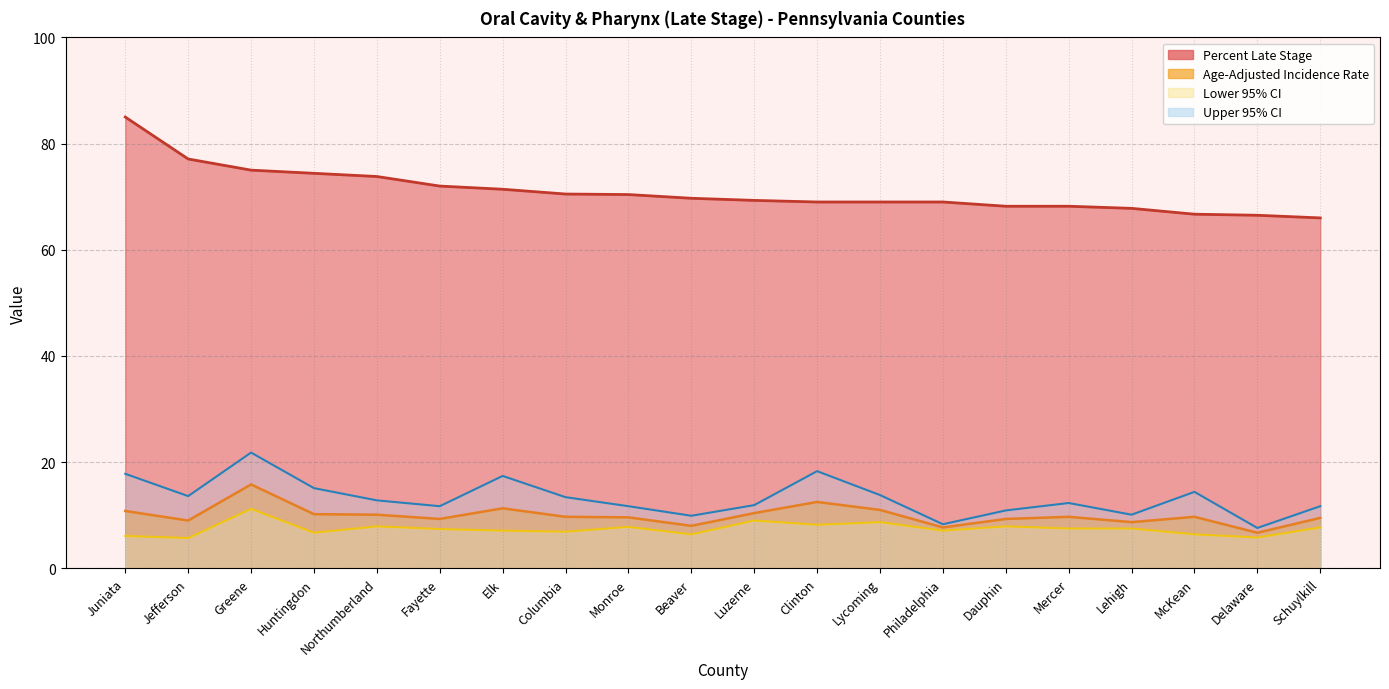

Reading left to right, what are all the values shown in this chart?

Percent Late Stage: 85.0	77.1	75.0	74.4	73.8	72.0	71.4	70.5	70.4	69.7	69.3	69.0	69.0	69.0	68.2	68.2	67.8	66.7	66.5	66.0
Age-Adjusted Incidence Rate: 10.8	9.0	15.8	10.2	10.1	9.3	11.3	9.7	9.6	8.0	10.4	12.5	11.0	7.7	9.3	9.7	8.7	9.7	6.7	9.5
Lower 95% CI: 6.1	5.7	11.2	6.7	7.9	7.4	7.1	6.9	7.8	6.4	9.0	8.2	8.7	7.1	7.9	7.5	7.5	6.4	5.8	7.7
Upper 95% CI: 17.8	13.6	21.8	15.1	12.8	11.7	17.4	13.4	11.7	9.9	11.9	18.3	13.8	8.3	10.9	12.3	10.1	14.4	7.6	11.7